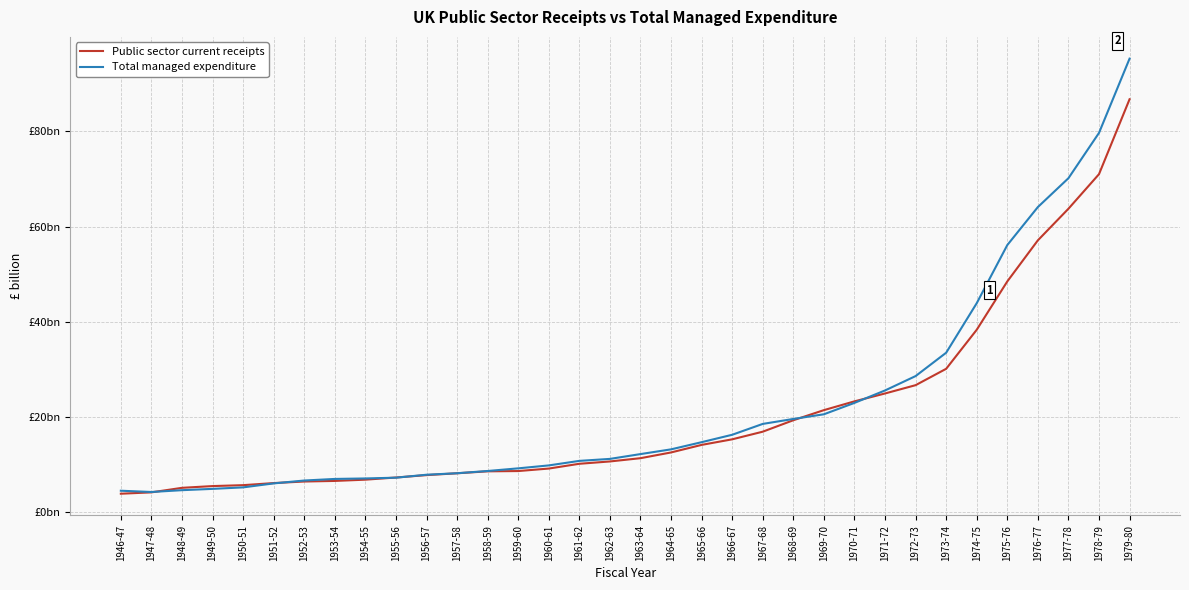

At which category is the sum across all series the highest?

1979-80